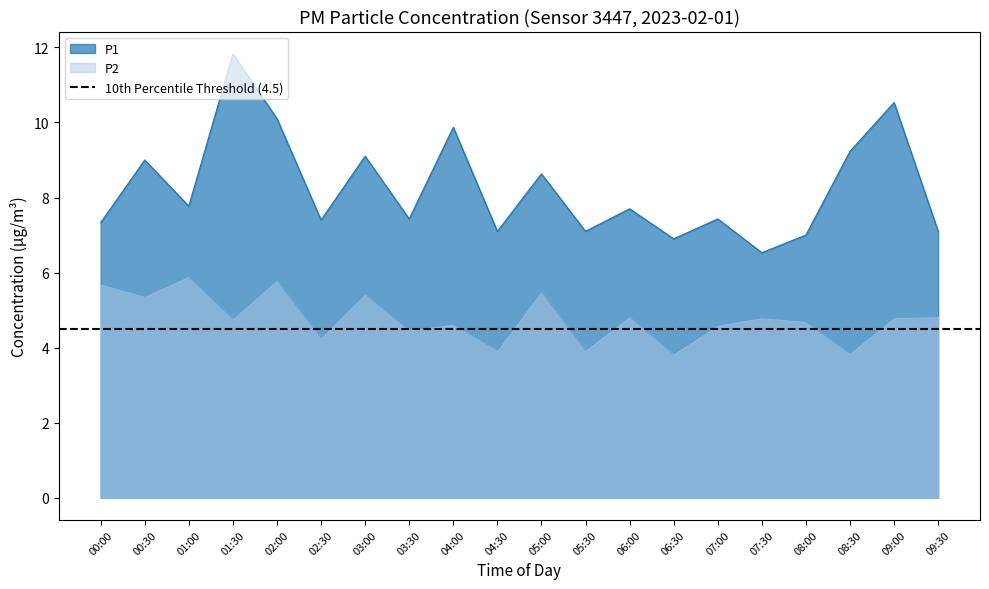

True or false: P1 and P2 intersect in this chart.

False